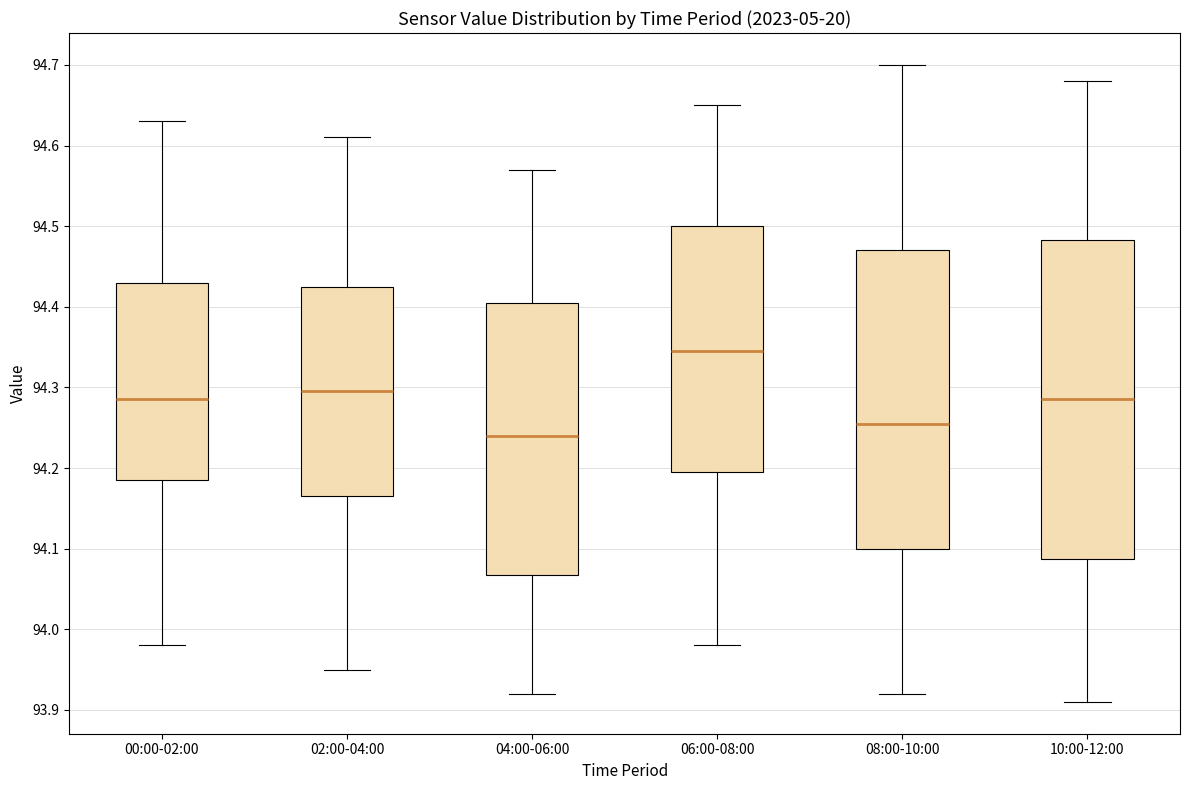

Comparing the boxes themselves (not the whiskers), which one is the tallest?

10:00-12:00